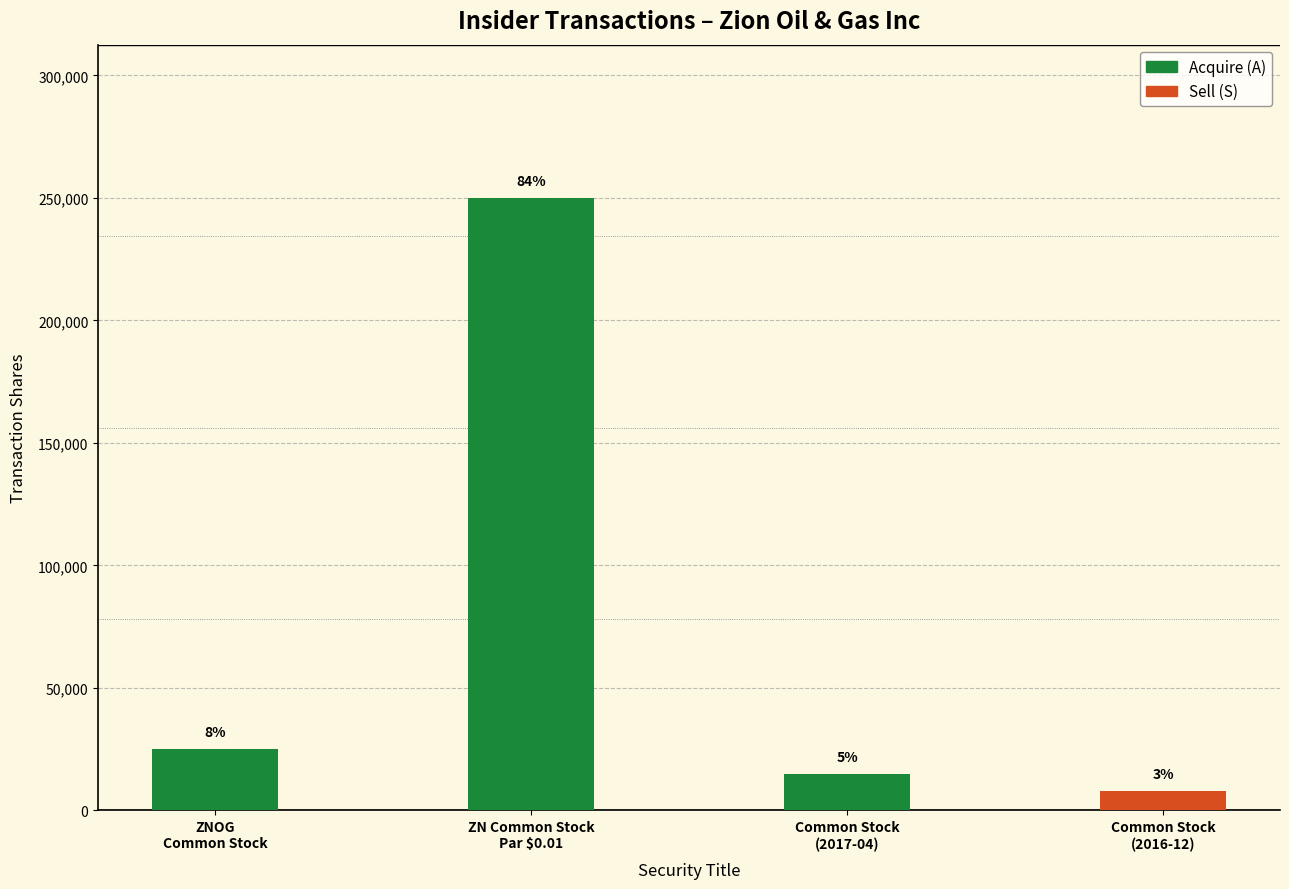

At which label is the value closest to 129000?

ZNOG
Common Stock